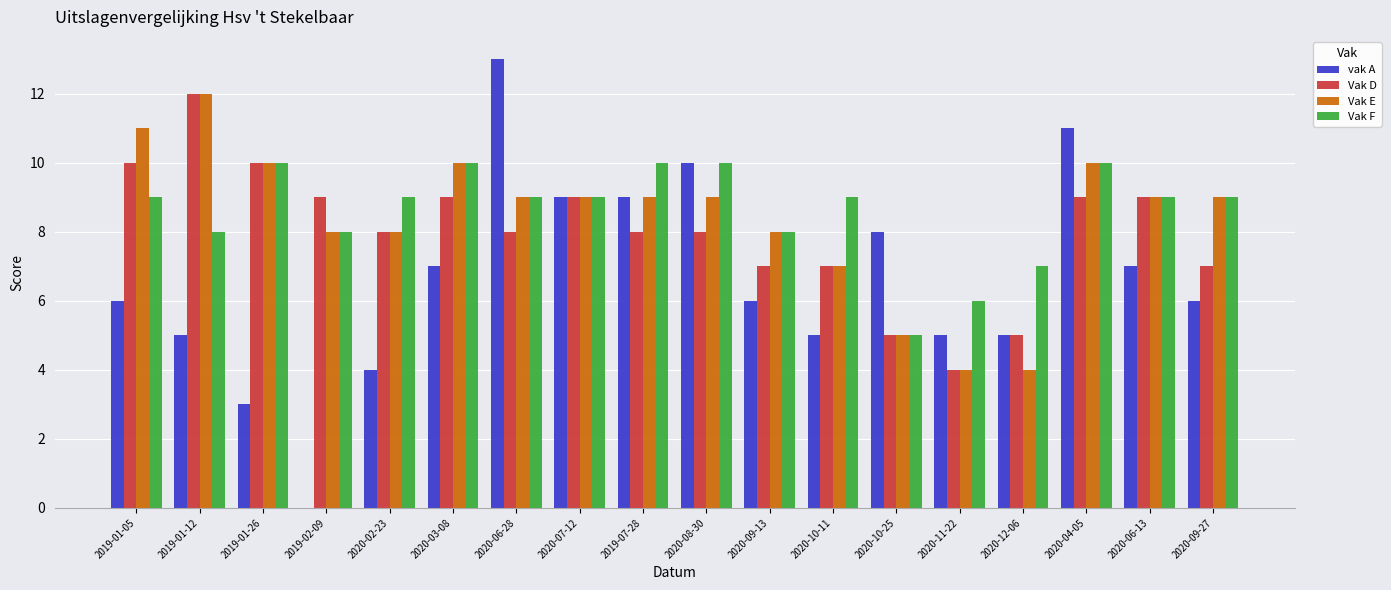

What is the maximum value for Vak D?

12